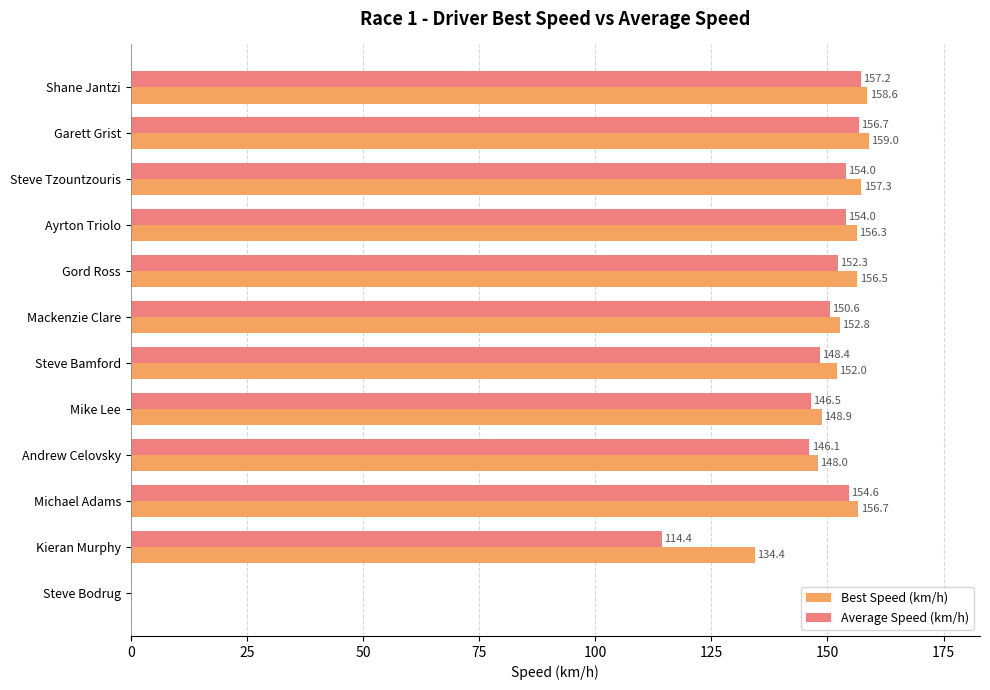

How many values in Best Speed (km/h) are above zero?

11